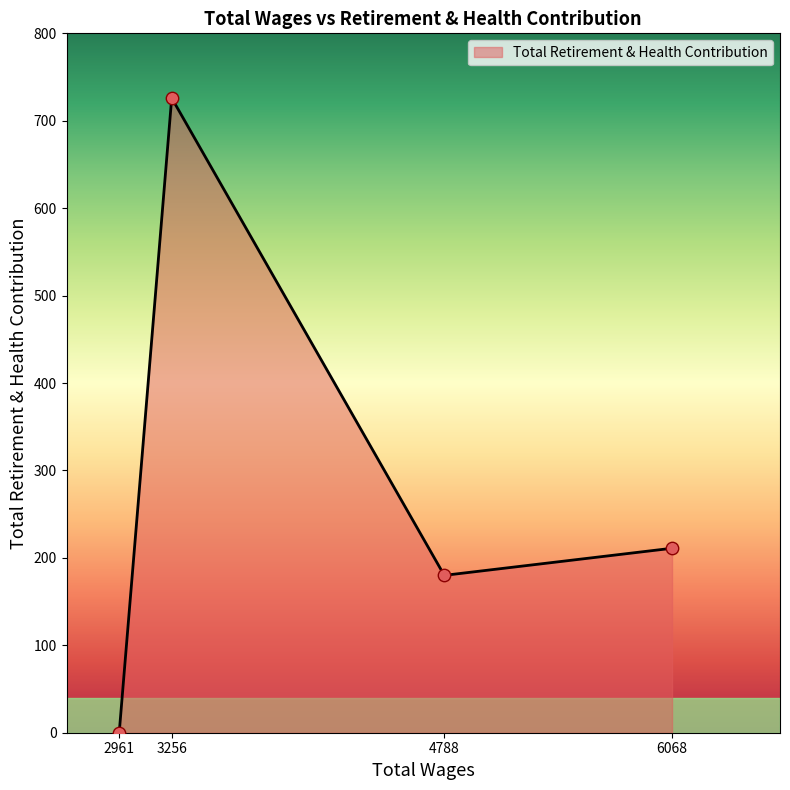

Between 6068 and 2961, which is larger?

6068